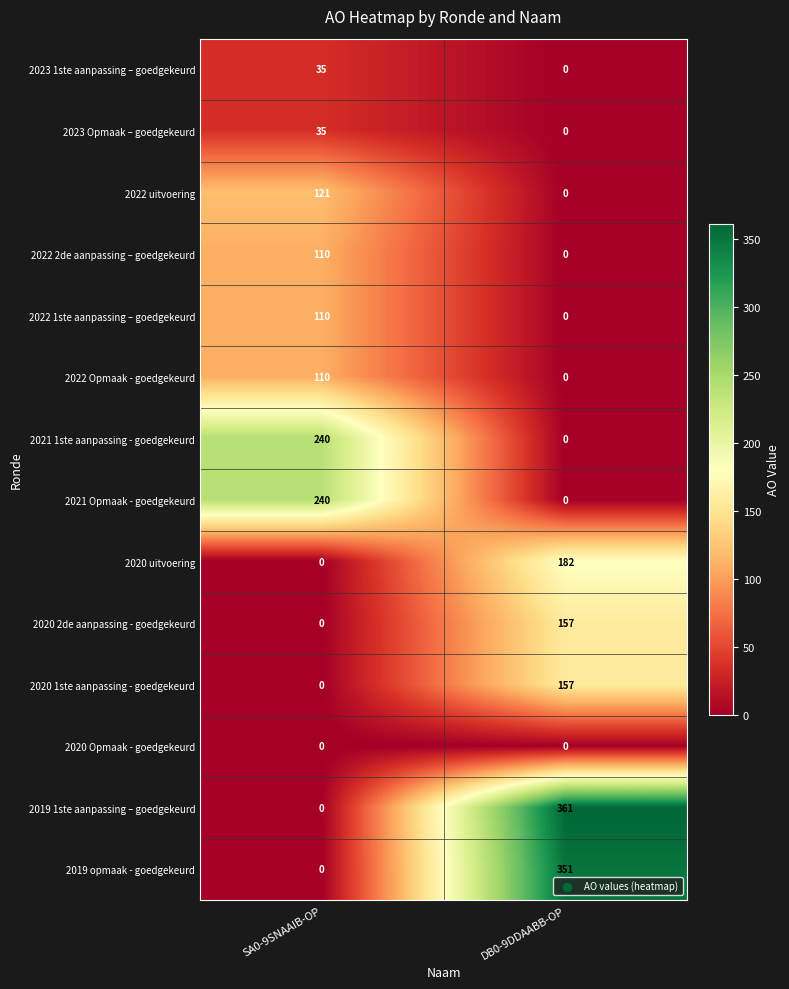

At which category does the chart reach its peak across all series?

DB0-9DDAABB-OP